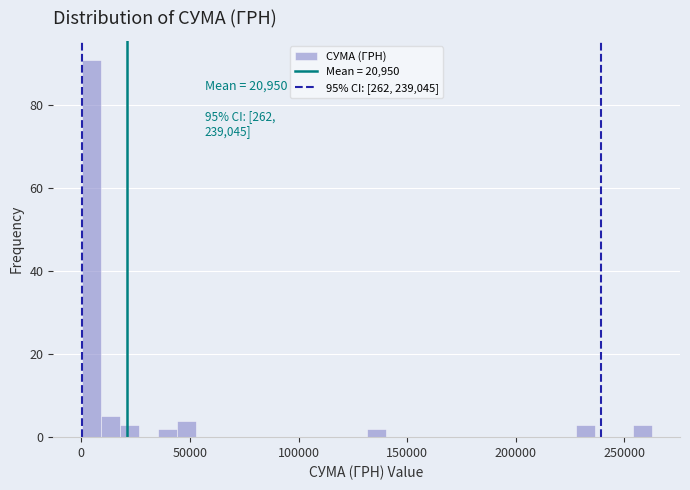

Read against the x-axis, roughly where is the centre of the tallest bar?

5000